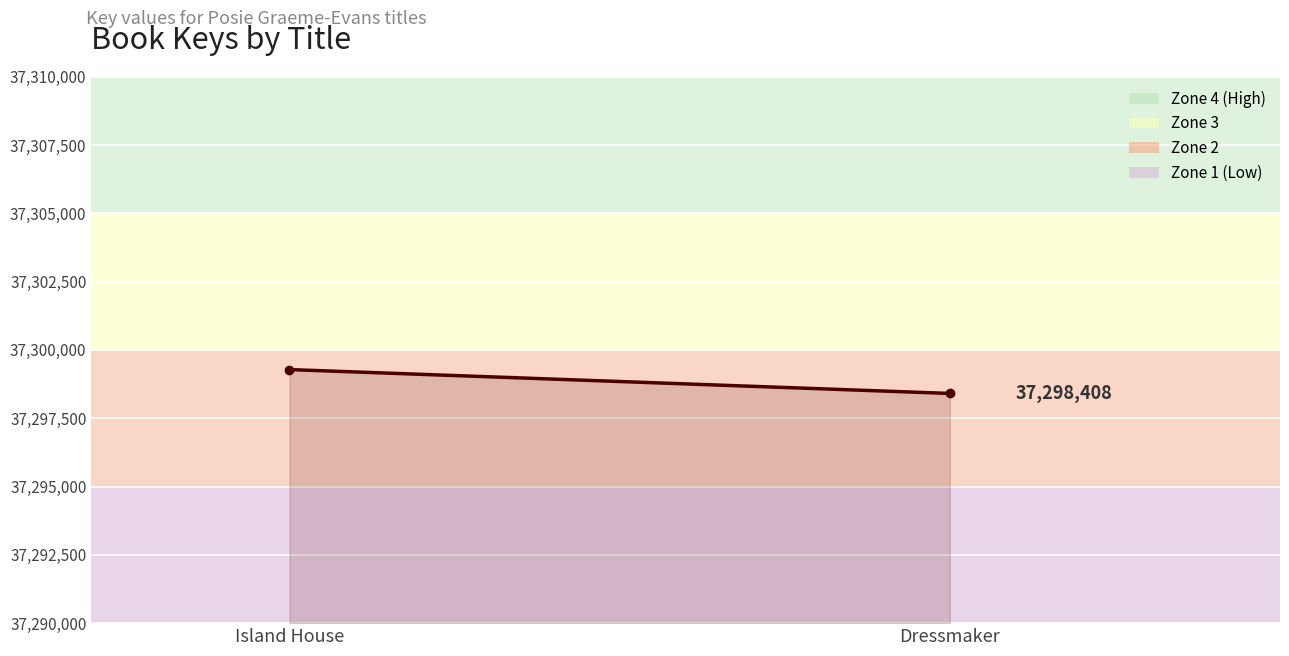

At which category does the chart reach its peak across all series?

Island House